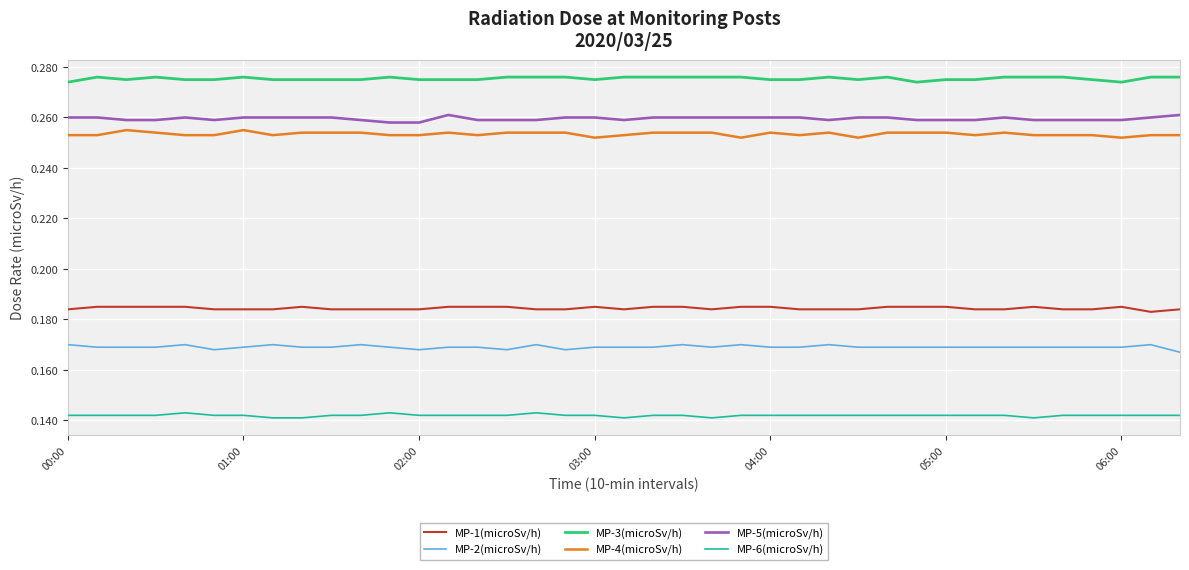

Rank the series by their maximum value, from highest to lowest.

MP-3(microSv/h), MP-5(microSv/h), MP-4(microSv/h), MP-1(microSv/h), MP-2(microSv/h), MP-6(microSv/h)